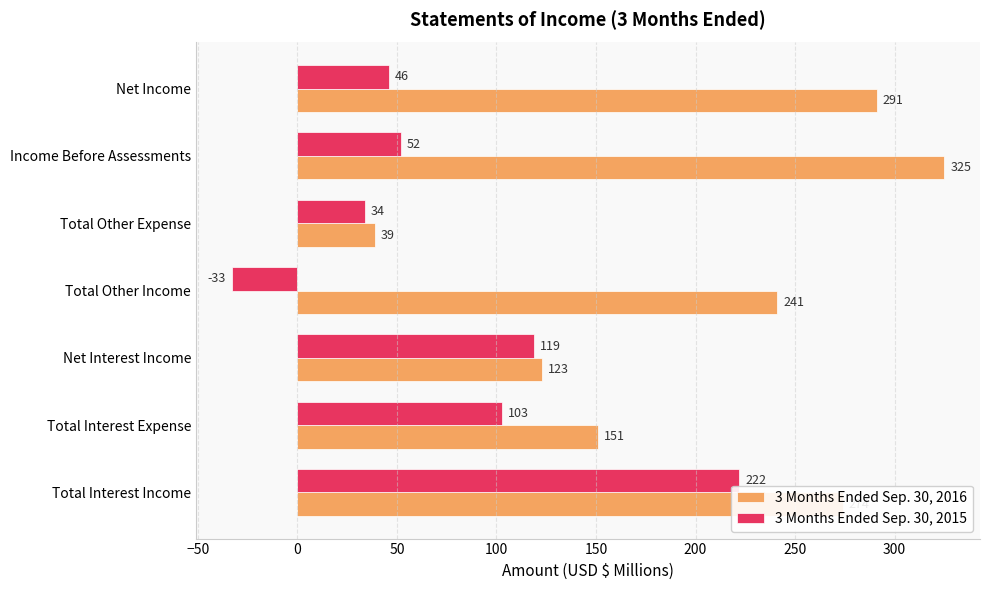

At Total Interest Expense, list the series in order from largest to smallest.

3 Months Ended Sep. 30, 2016, 3 Months Ended Sep. 30, 2015